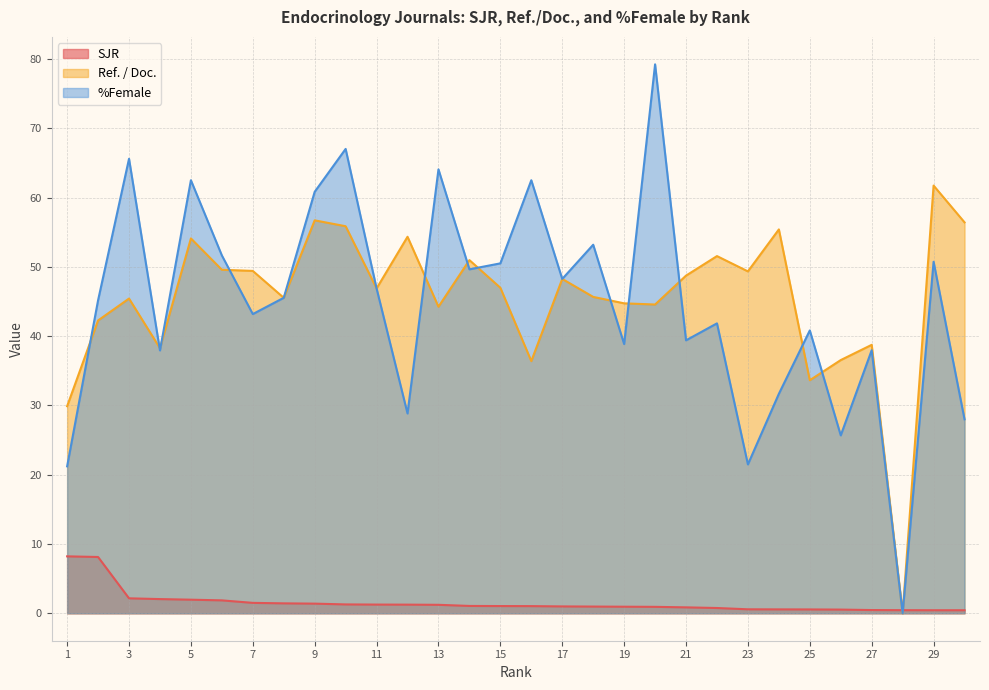

How many data points in %Female are above 45?

16